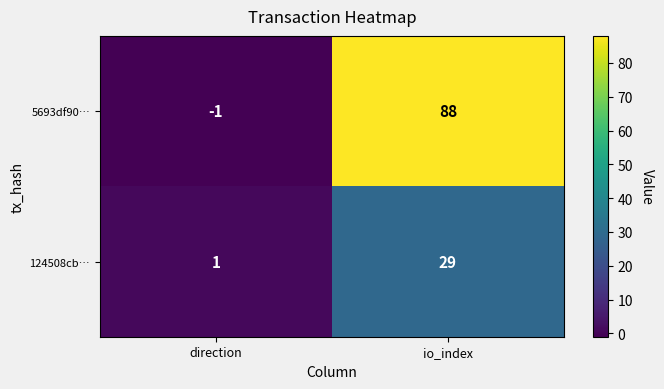

Which category has the highest value across all series?

io_index